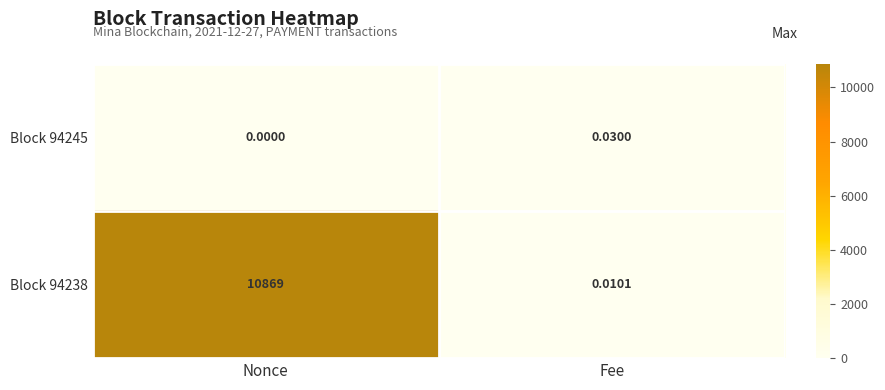

Which label corresponds to the largest value in the chart?

Nonce